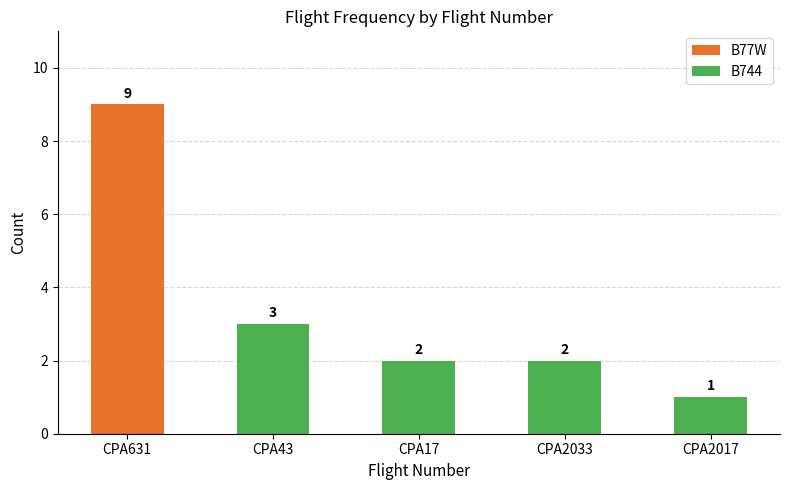

What is the average value?

3